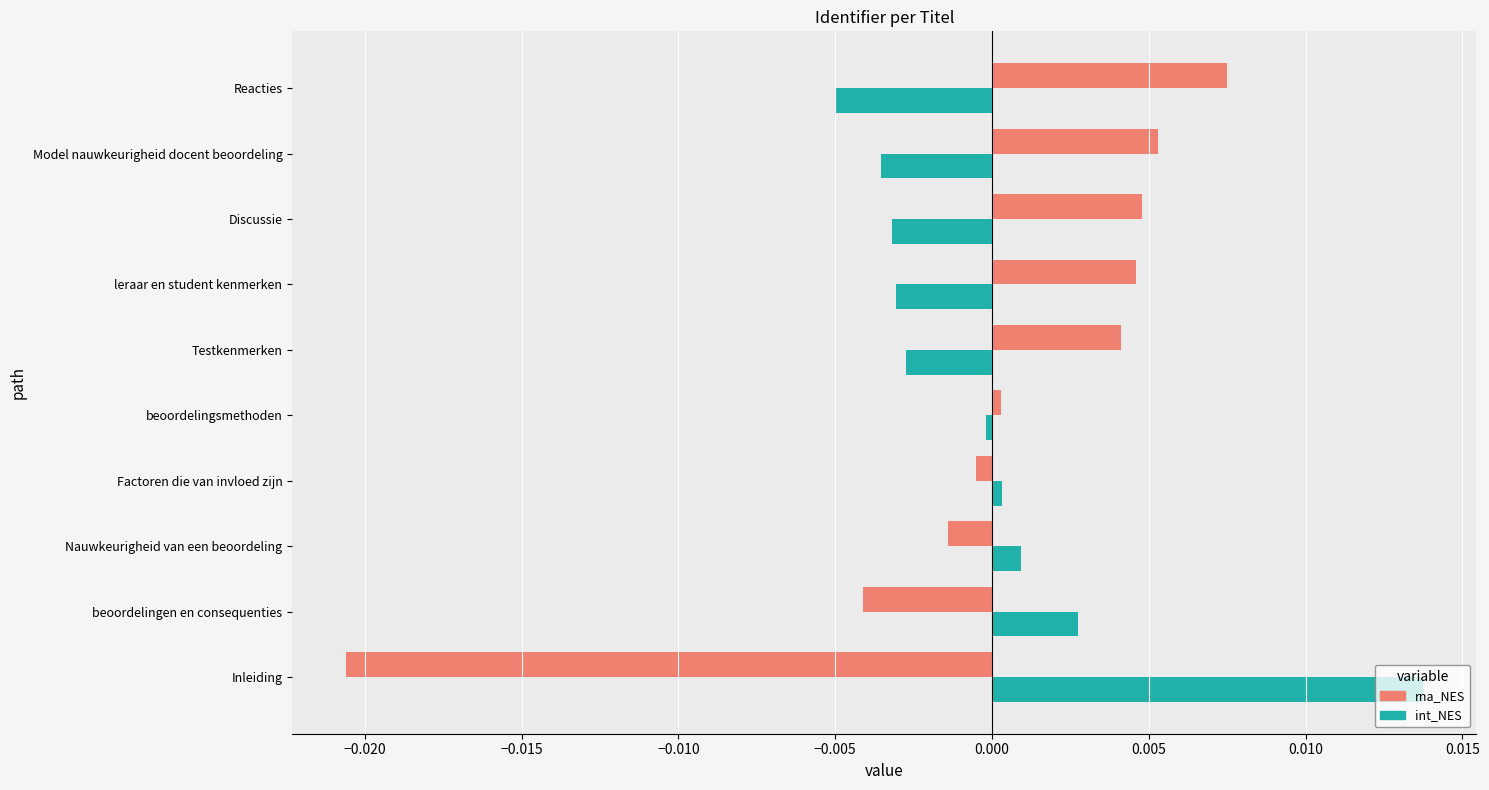

The rna_NES series shows 0.0 at Reacties. True or false?

True